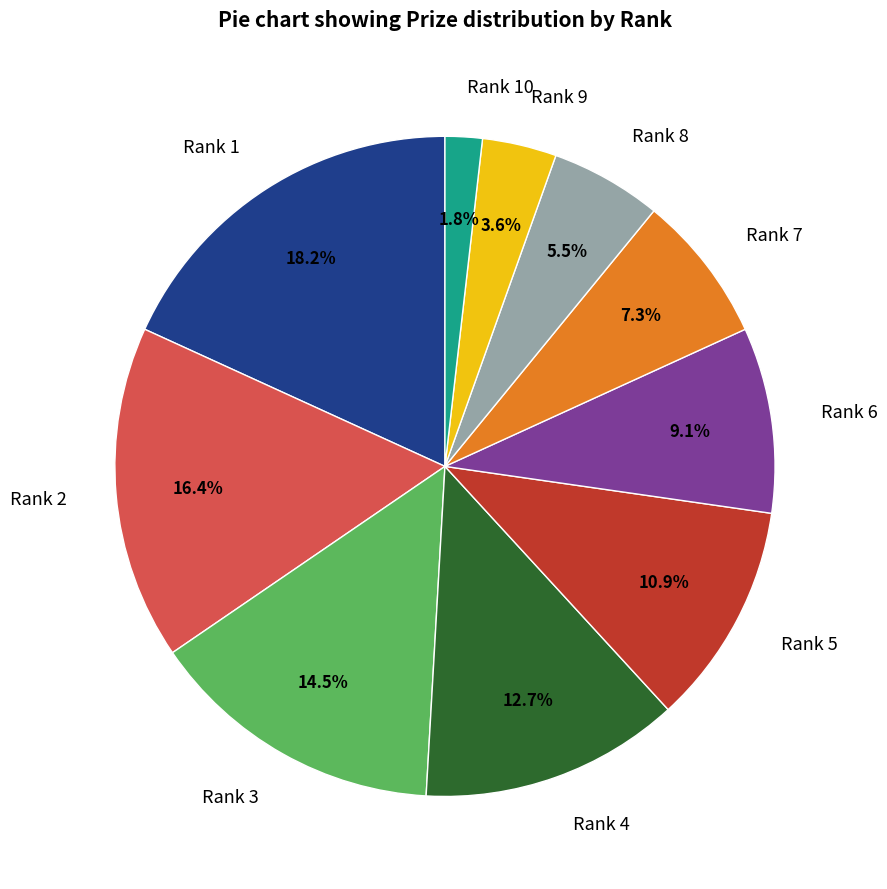

What portion of the pie excludes Rank 5?

89.1%